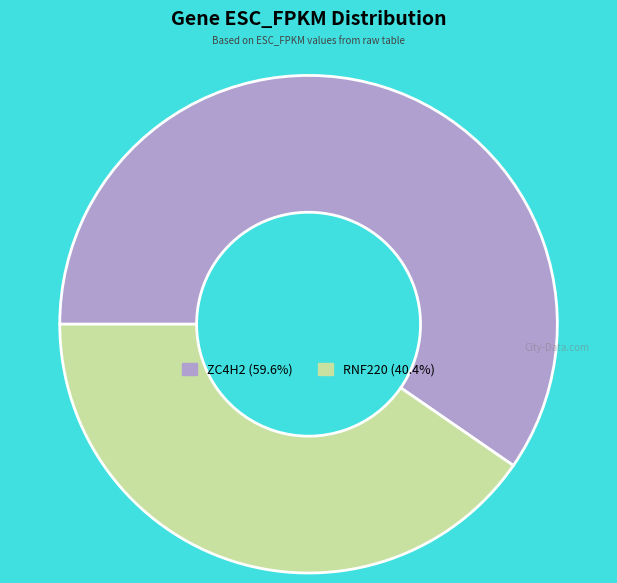

Which slice represents more than half of the pie?

ZC4H2